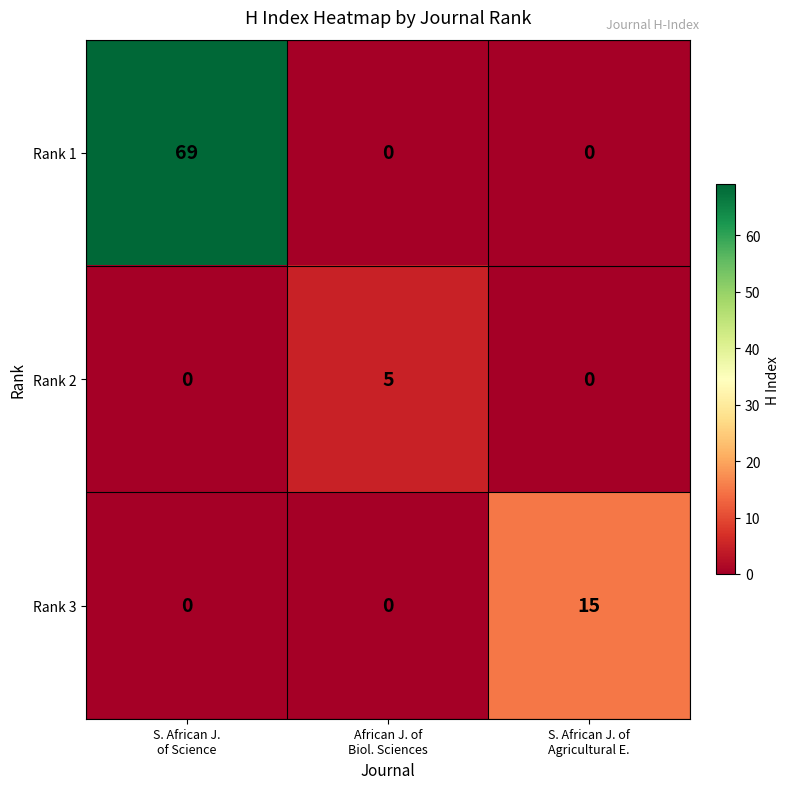

Which series has the largest range (max minus min)?

Rank 1